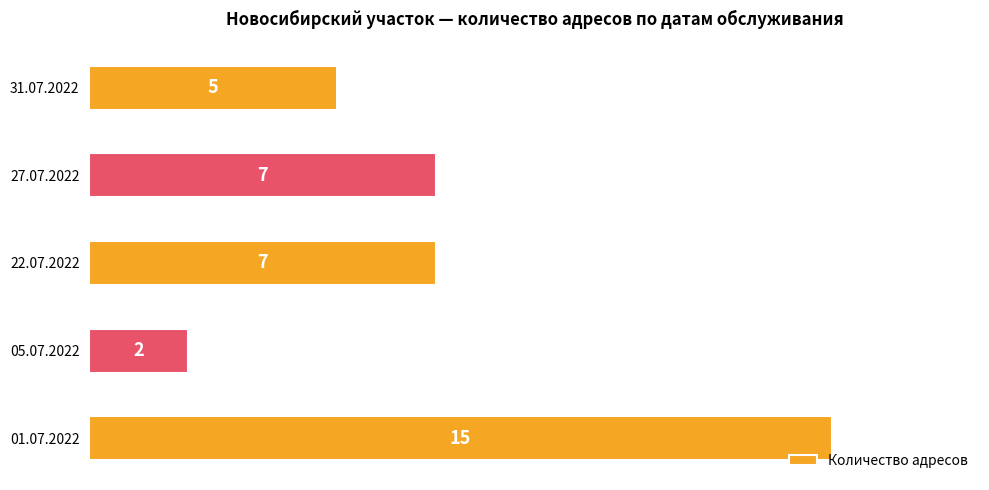

Reading bottom to top, what are all the values shown in this chart?

01.07.2022=15	05.07.2022=2	22.07.2022=7	27.07.2022=7	31.07.2022=5